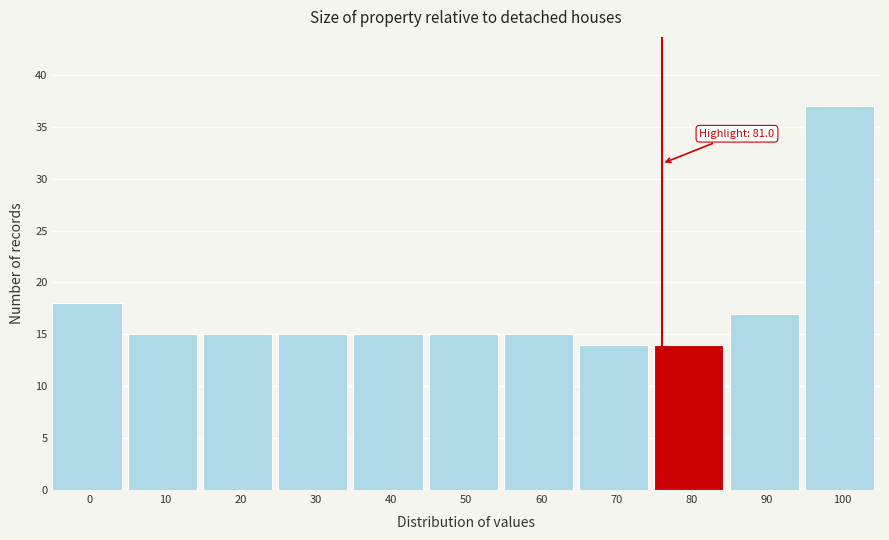

Reading left to right, transcribe all the data shown in this chart.

18	15	15	15	15	15	15	14	14	17	37